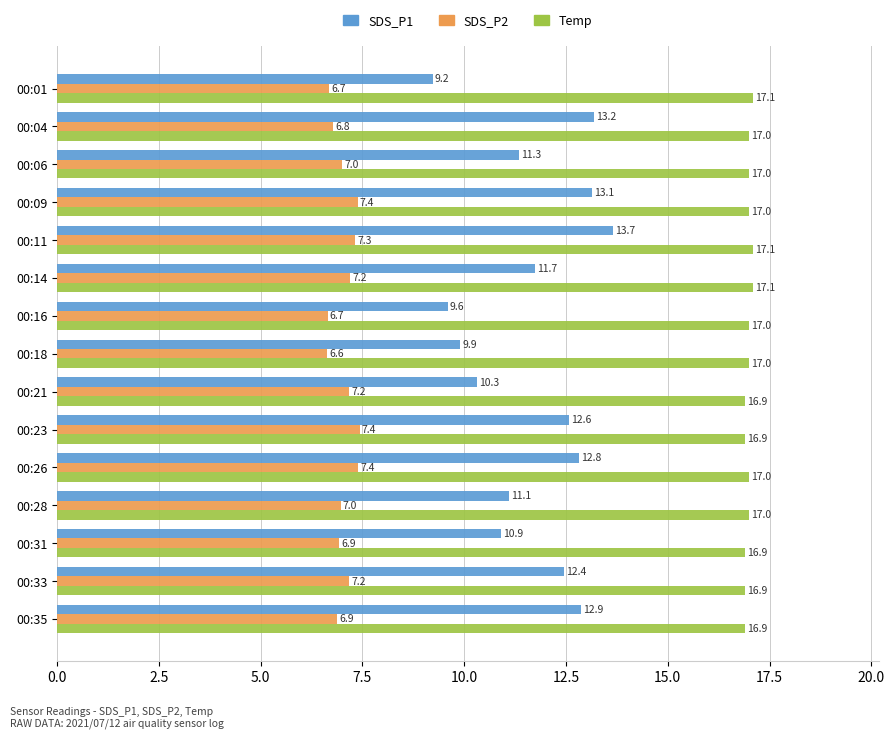

How many Temp values are between 16 and 17?

12